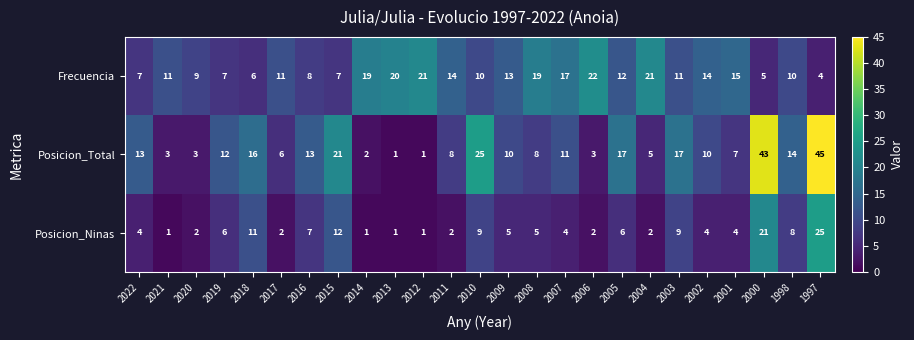

What is the difference between the highest and lowest values at 2007?

13